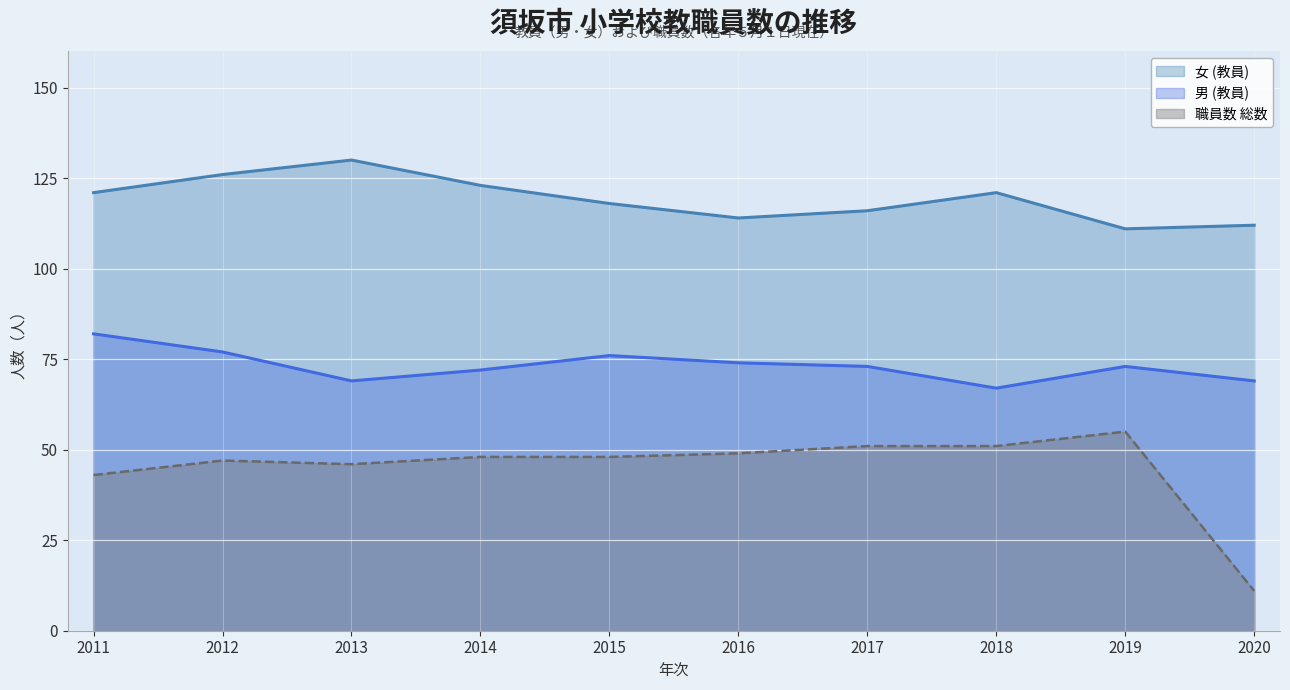

Between 2013 and 2018, which series saw the biggest shift?

女 (教員)